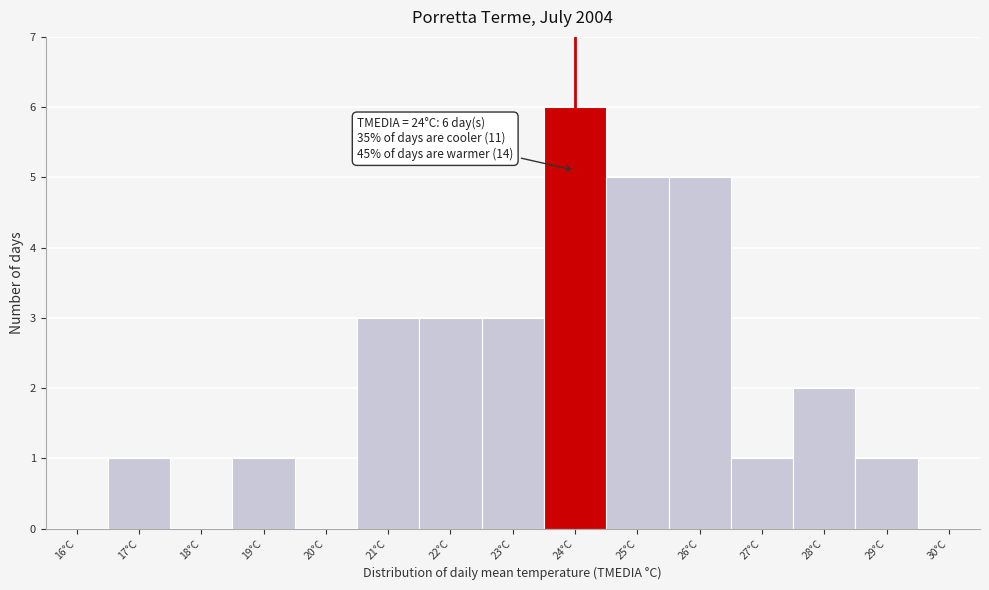

Which range on the x-axis has the tallest bar?

23.5 to 24.5